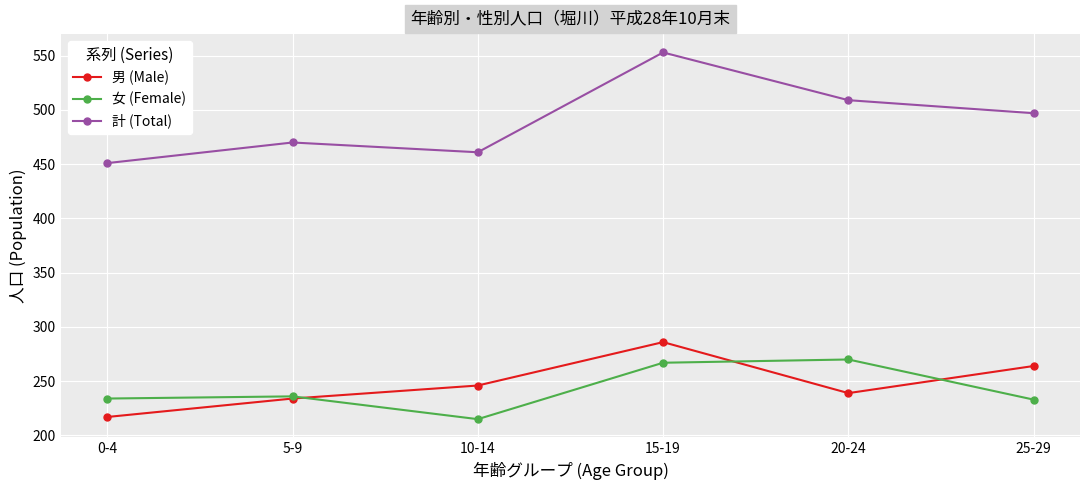

What is the total value across all series at 15-19?

1106